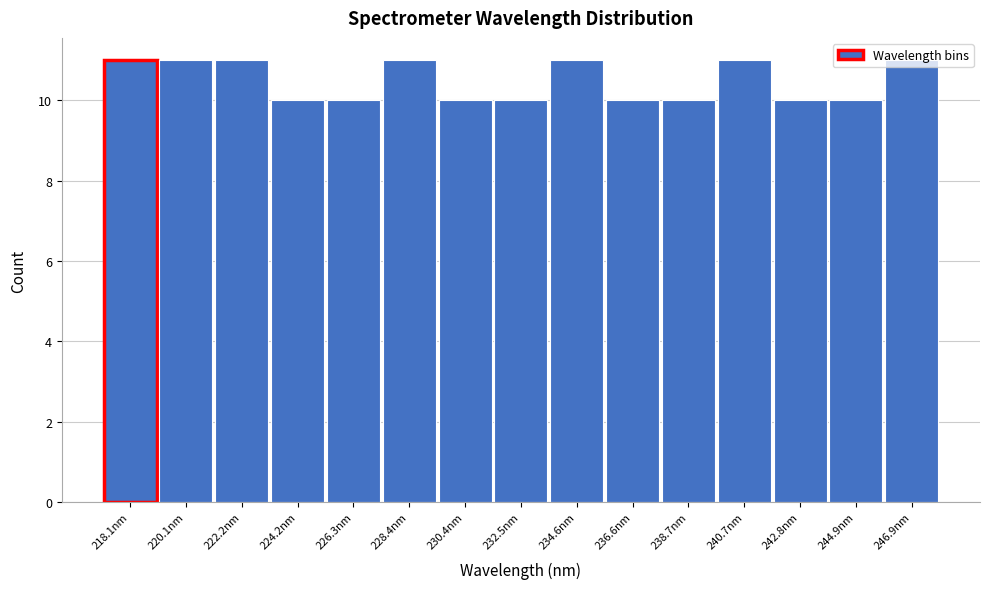

What is the label of the 3rd bar from the right?

242.8nm